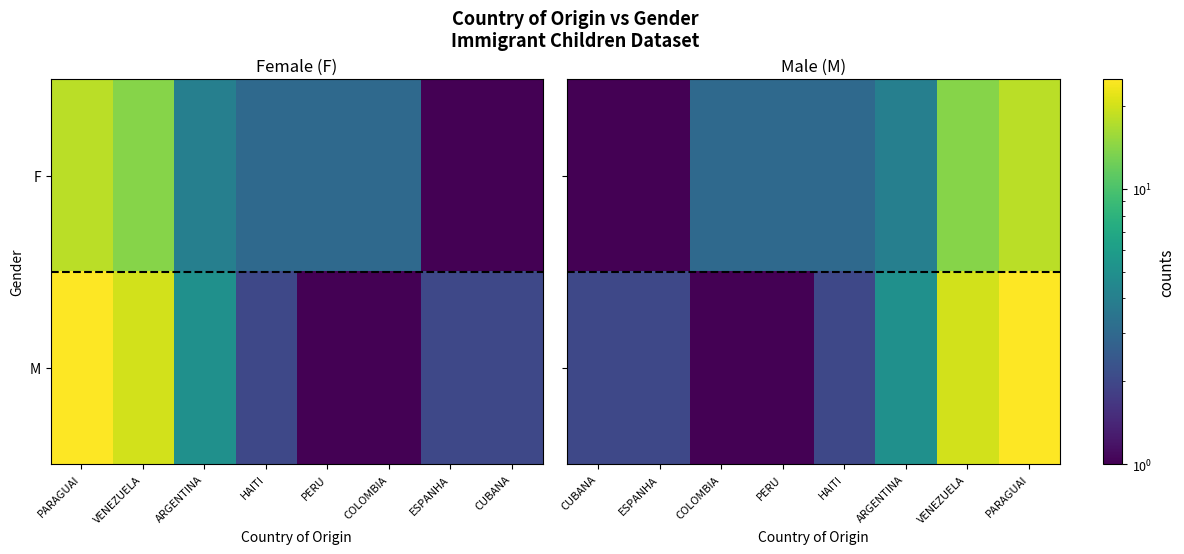

Which category has the lowest value across all series?

ESPANHA